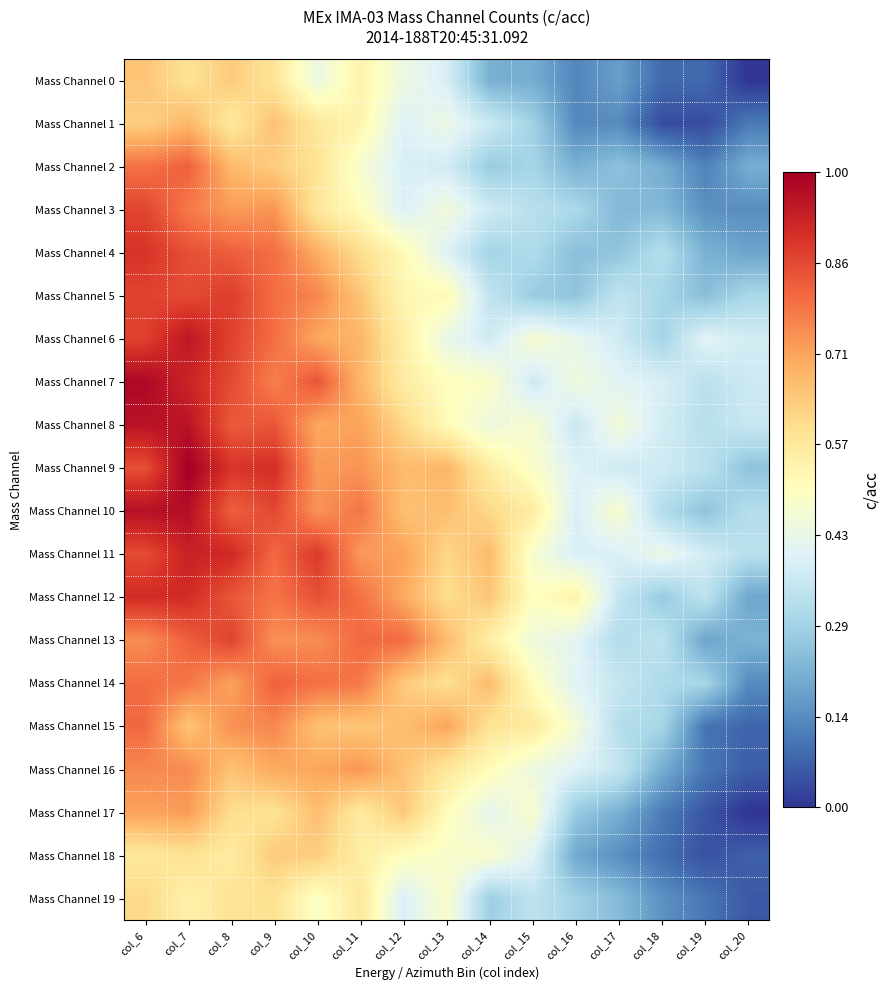

Which series changed the most between col_10 and col_13?

Mass Channel 7